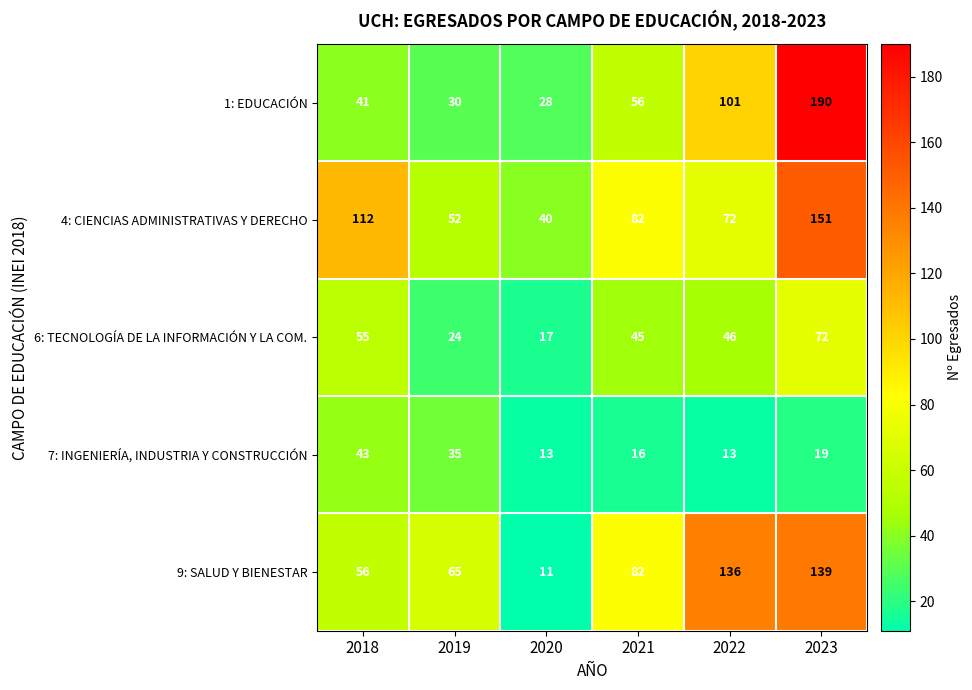

Reading left to right, extract all data points from this chart.

1: EDUCACIÓN: 41	30	28	56	101	190
4: CIENCIAS ADMINISTRATIVAS Y DERECHO: 112	52	40	82	72	151
6: TECNOLOGÍA DE LA INFORMACIÓN Y LA COM.: 55	24	17	45	46	72
7: INGENIERÍA, INDUSTRIA Y CONSTRUCCIÓN: 43	35	13	16	13	19
9: SALUD Y BIENESTAR: 56	65	11	82	136	139